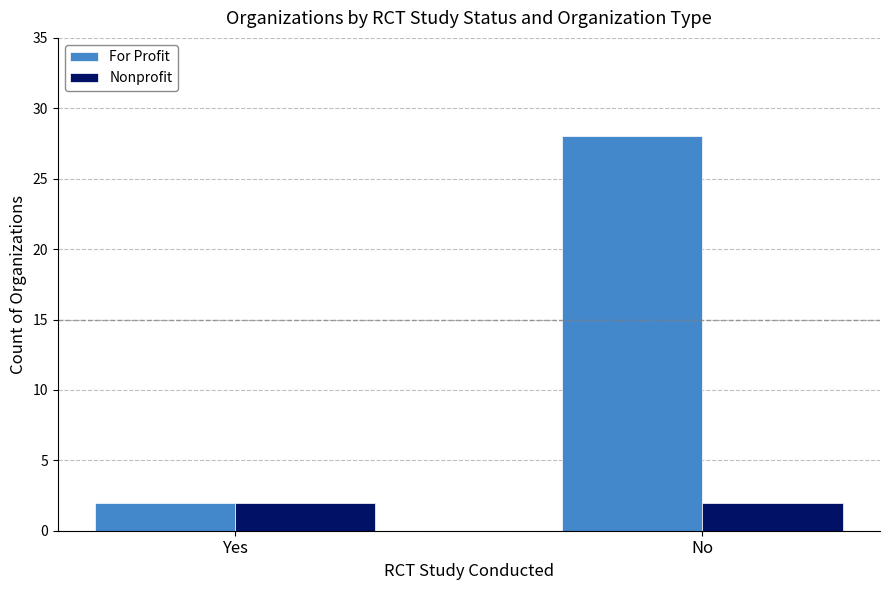

Which series has the widest spread of values?

For Profit